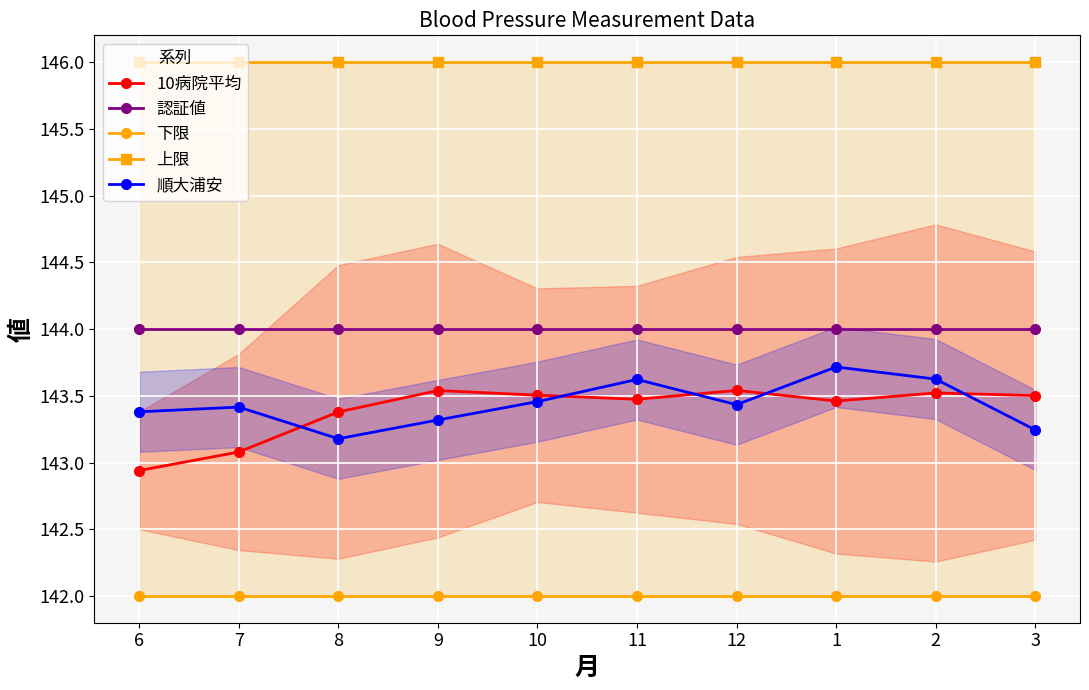

Reading left to right, what are all the values shown in this chart?

10病院平均: 142.9	143.1	143.4	143.5	143.5	143.5	143.5	143.5	143.5	143.5
認証値: 144.0	144.0	144.0	144.0	144.0	144.0	144.0	144.0	144.0	144.0
下限: 142.0	142.0	142.0	142.0	142.0	142.0	142.0	142.0	142.0	142.0
上限: 146.0	146.0	146.0	146.0	146.0	146.0	146.0	146.0	146.0	146.0
順大浦安: 143.4	143.4	143.2	143.3	143.5	143.6	143.4	143.7	143.6	143.2